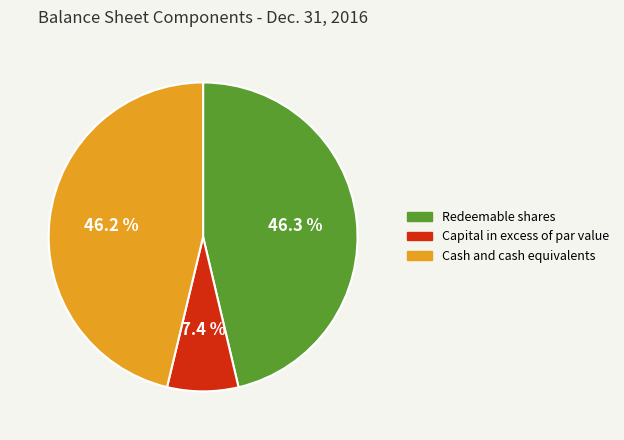

Is Redeemable shares the majority of the pie?

No